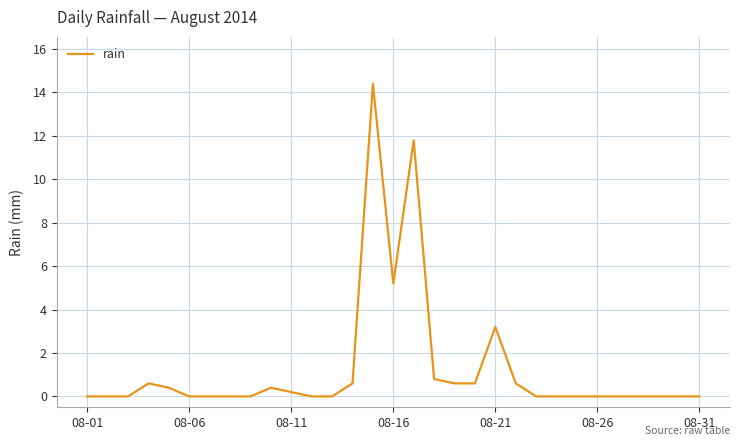

What is the greatest value displayed?

14.4